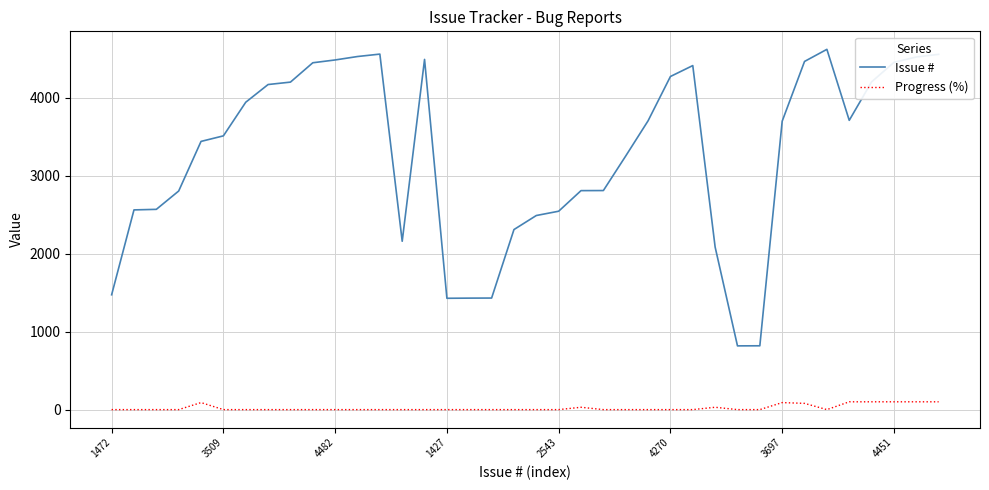

True or false: Progress (%) and Issue # intersect in this chart.

False